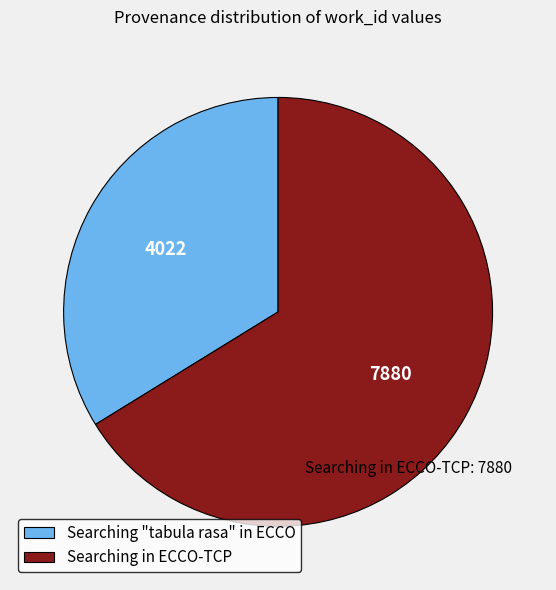

Combined, do Searching "tabula rasa" in ECCO and Searching in ECCO-TCP account for over 50%?

Yes